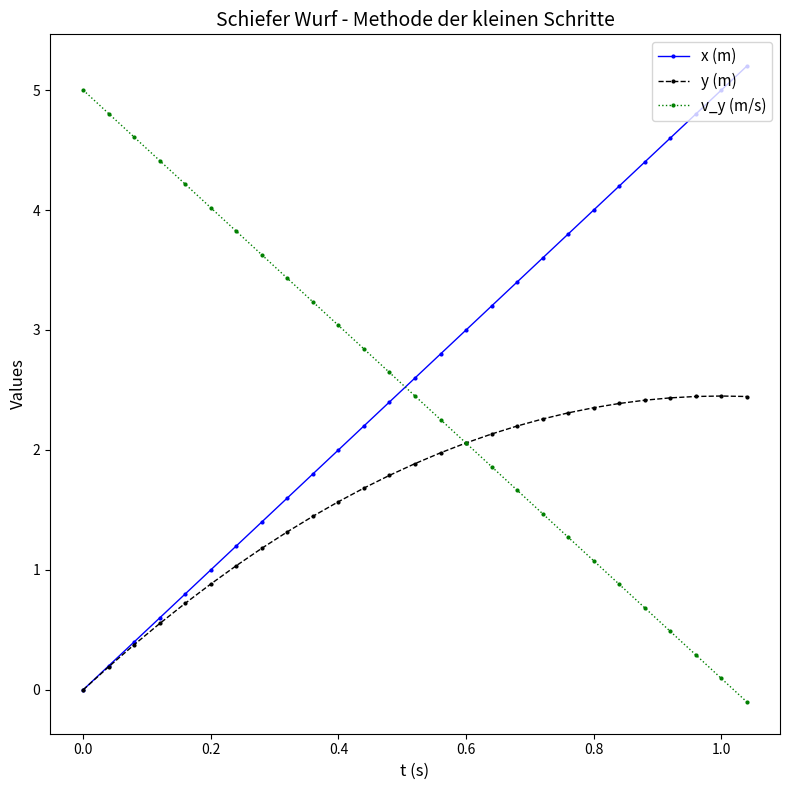

Which series ends up on top after the final intersection of x (m) and v_y (m/s)?

x (m)